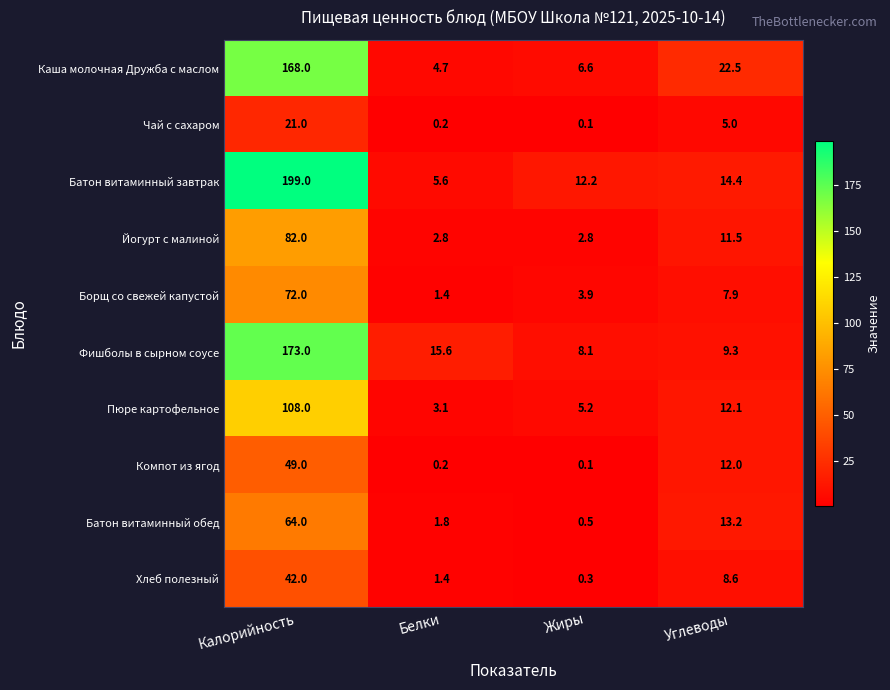

Is it true that Пюре картофельное equals 53.9 at Калорийность?

False